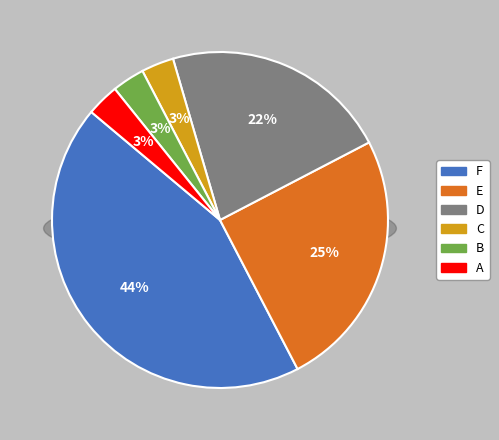

How many segments does this pie chart have?

6